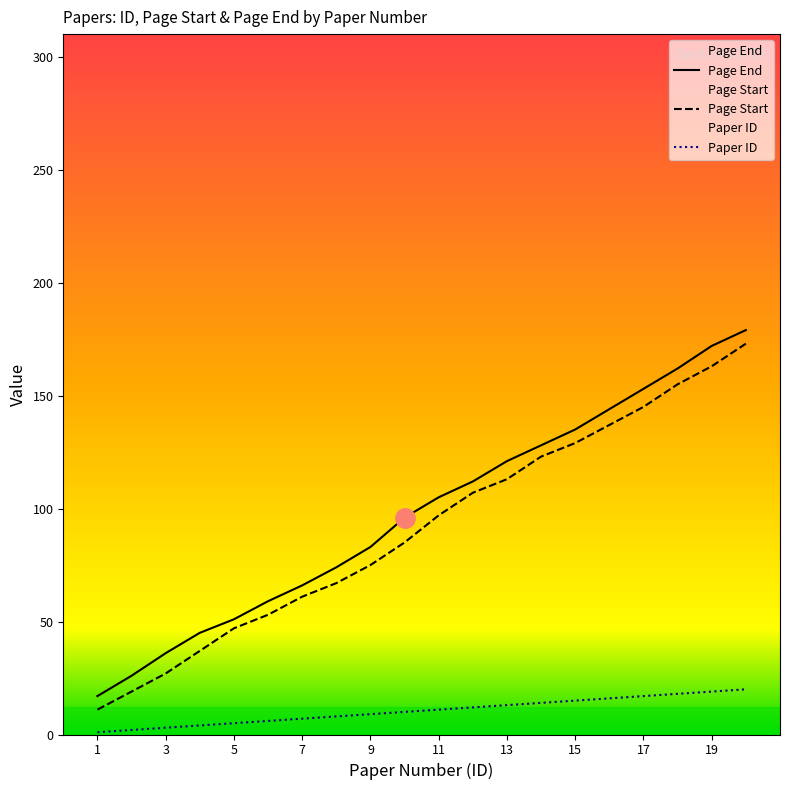

Read the Page Start value at 6, to the nearest 5.

55